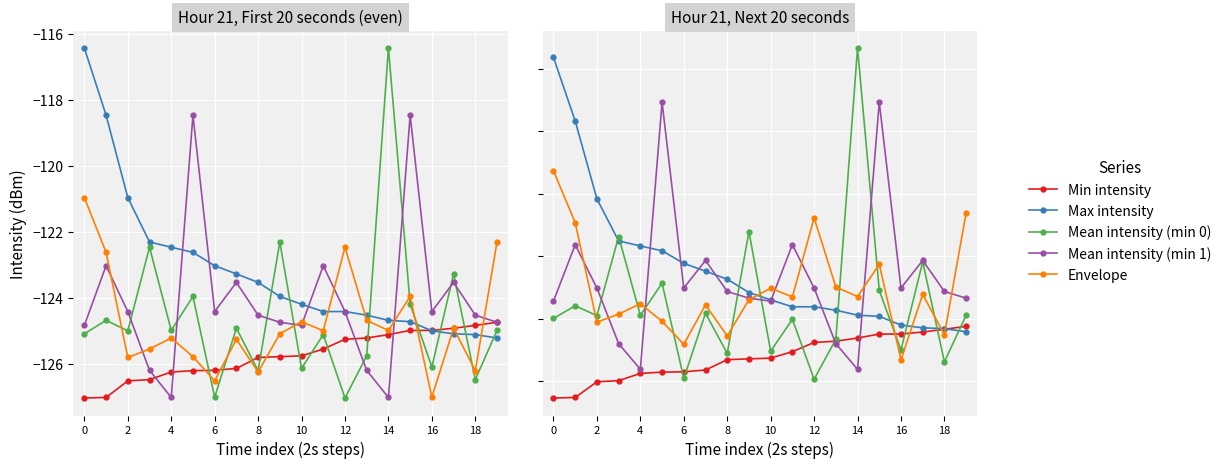

What is the total value across all series at 6?

-621.7